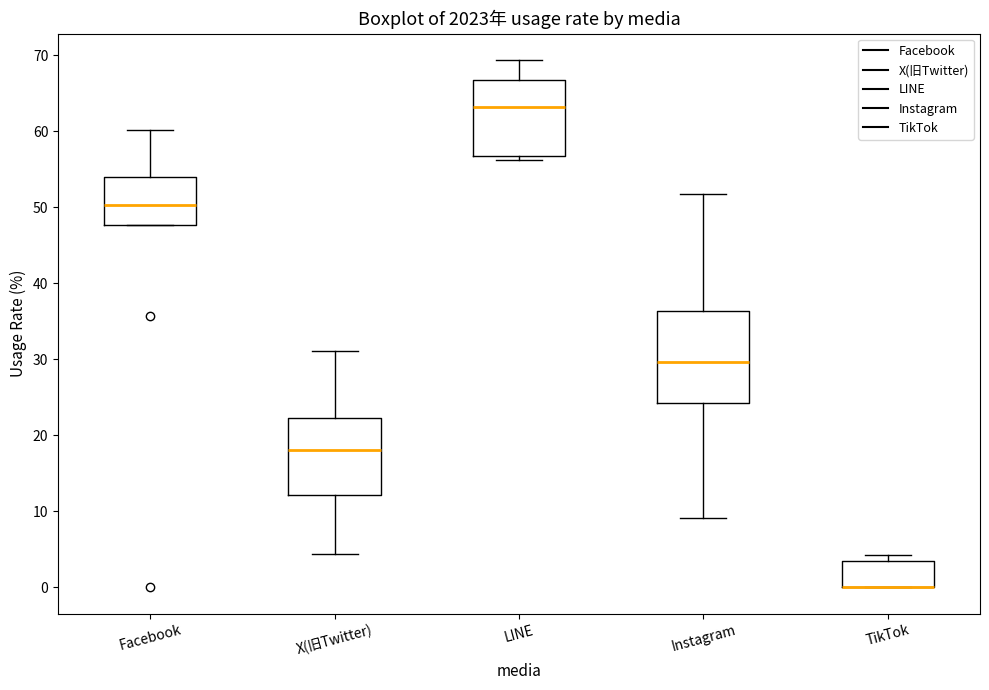

Reading left to right, transcribe this box plot: for each box, give where its median line is, the range the box spans, and where its two whiskers end, as read against the y-axis. The values are not printed on the chart, so give them approximately, as read against the axis.

Facebook: median 50, box 48 to 54, whiskers 48 to 60
X(旧Twitter): median 18, box 12 to 22, whiskers 4 to 31
LINE: median 63, box 57 to 67, whiskers 56 to 69
Instagram: median 30, box 24 to 36, whiskers 9 to 52
TikTok: median 0 (drawn on the box's lower edge), box 0 to 4, whiskers 0 to 4 (just above the box's upper edge)